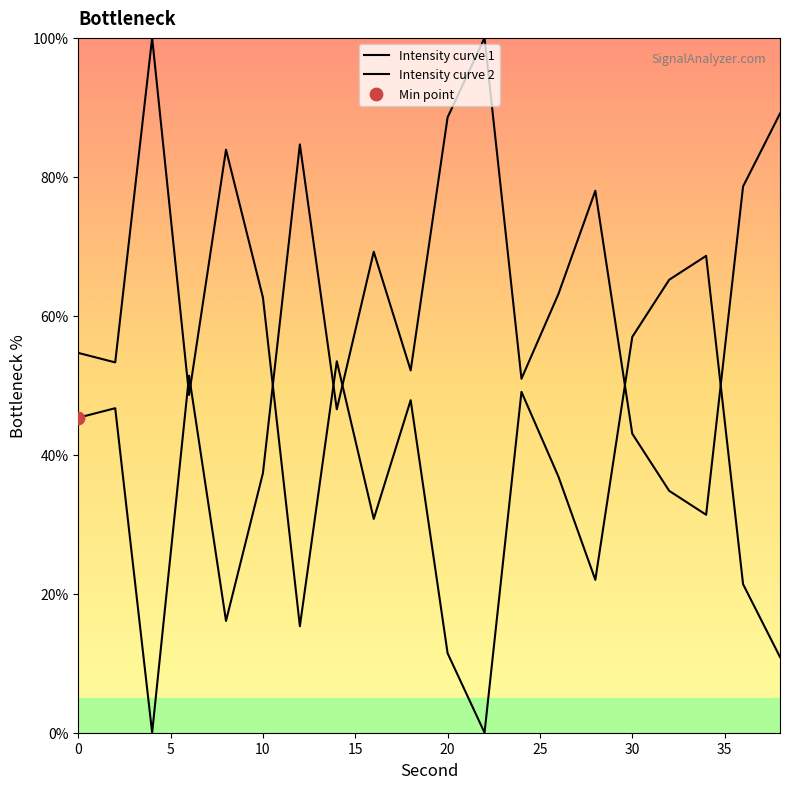

Which series has the largest total across all categories?

Intensity curve 1